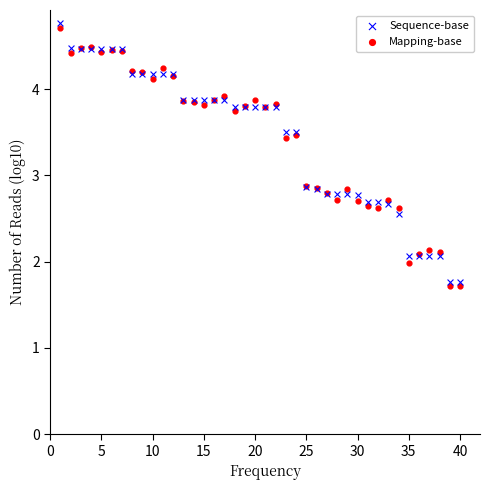

Which series reaches the maximum Y coordinate?

Sequence-base